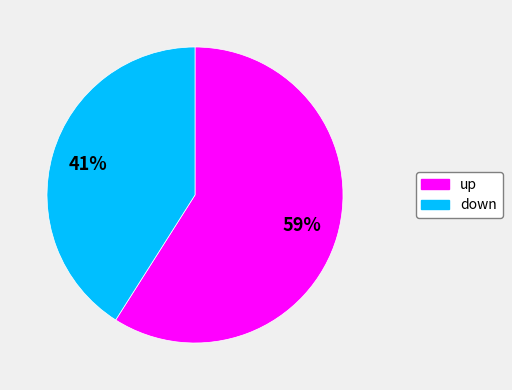

The down slice represents 27% of the pie. True or false?

False